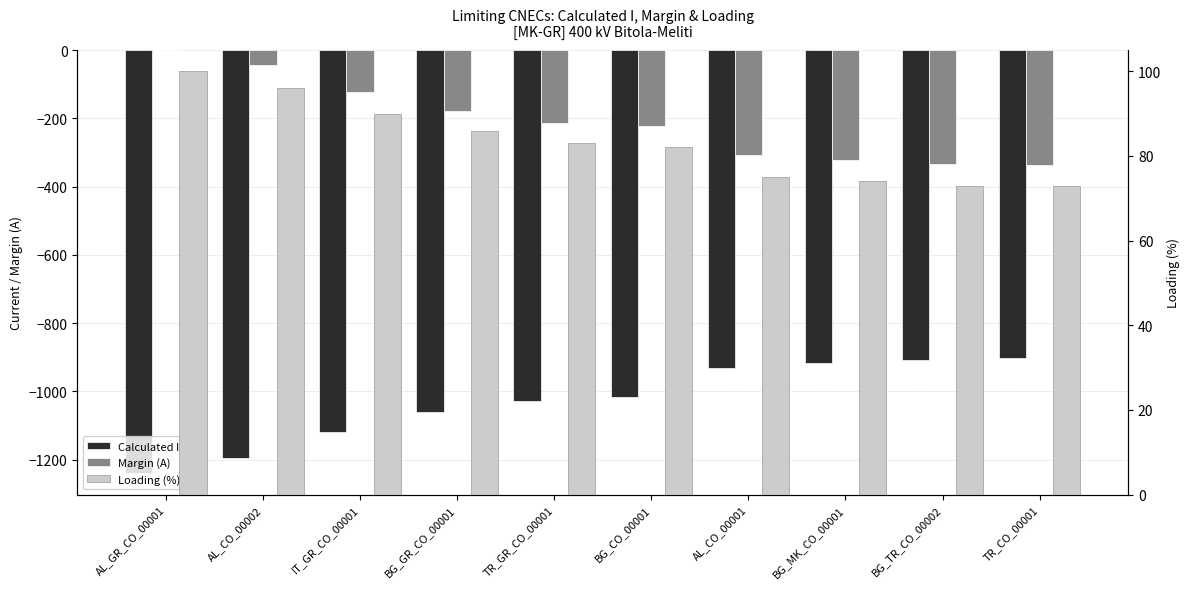

Which has a higher value, TR_CO_00001 or AL_CO_00002?

TR_CO_00001